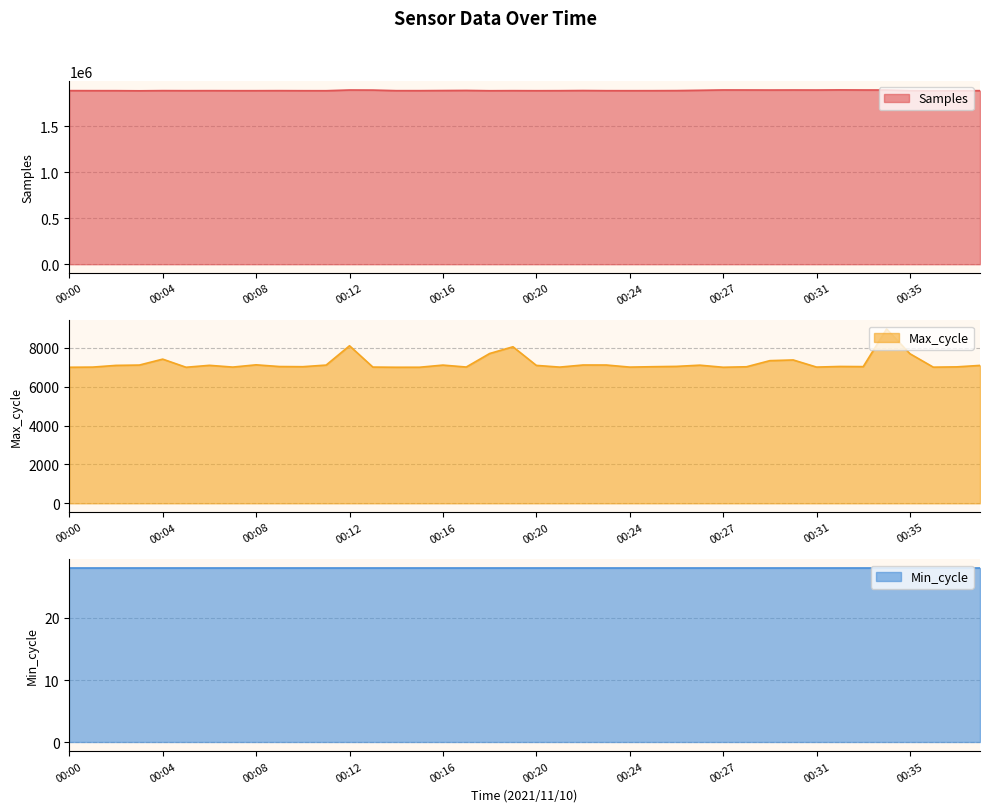

True or false: Samples and Max_cycle intersect in this chart.

False